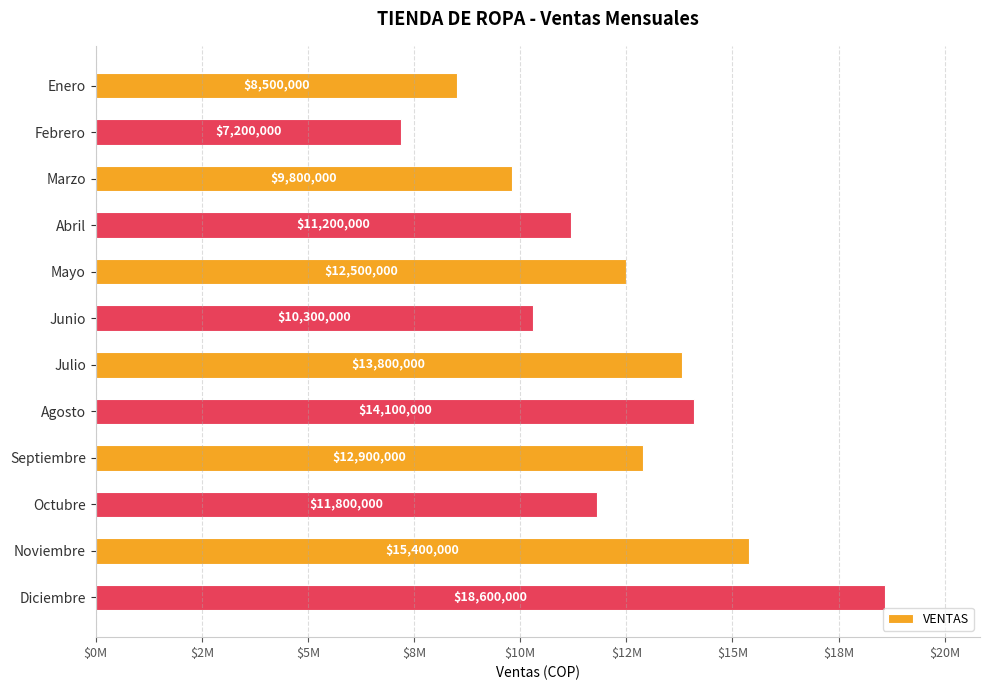

Which category has the lowest value across all series?

Febrero